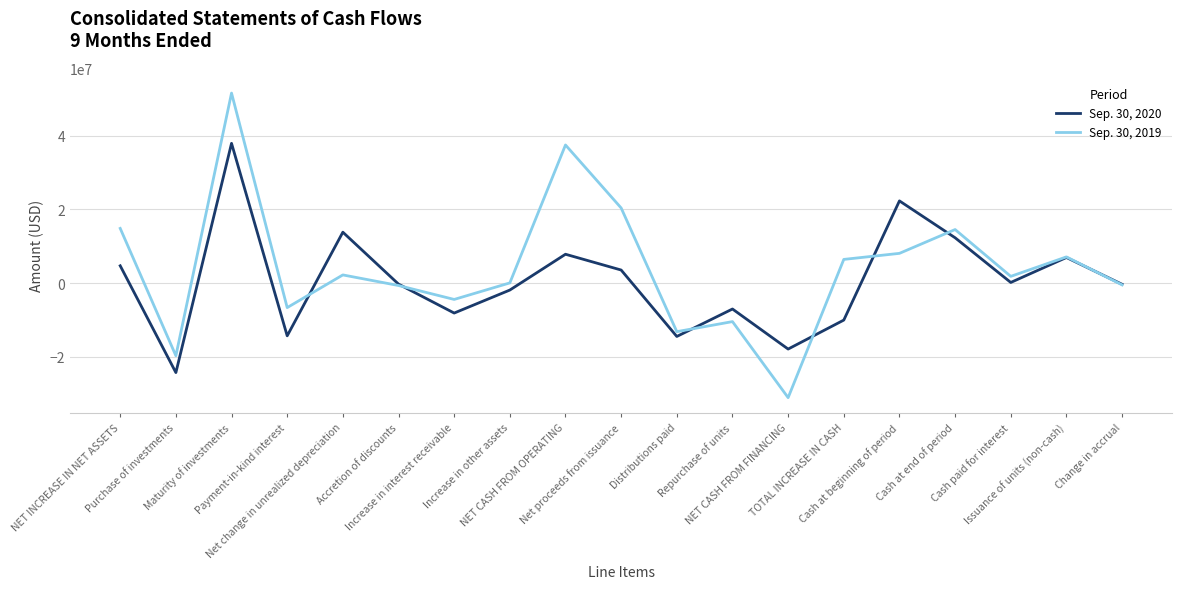

Which series has the largest range (max minus min)?

Sep. 30, 2019